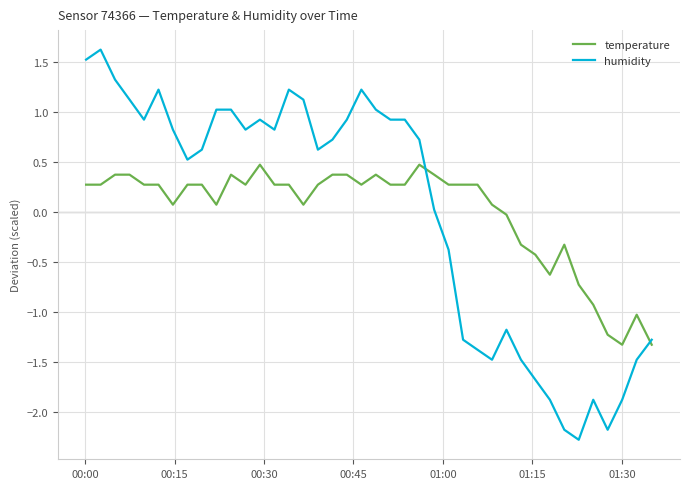

What is the maximum value for temperature?

0.5